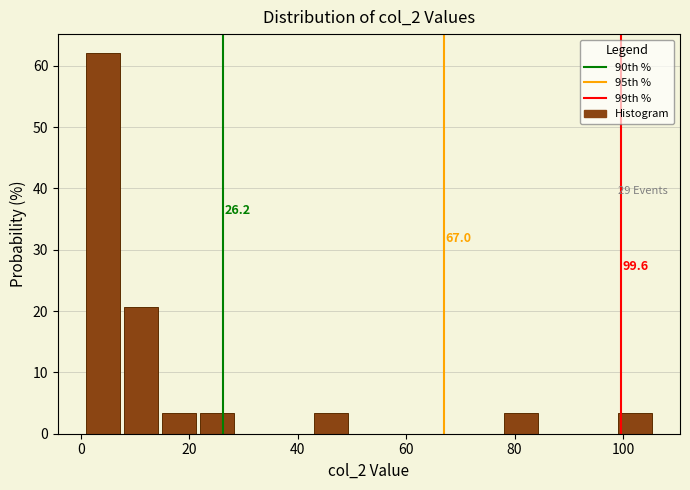

Read against the x-axis, roughly where is the centre of the tallest bar?

4